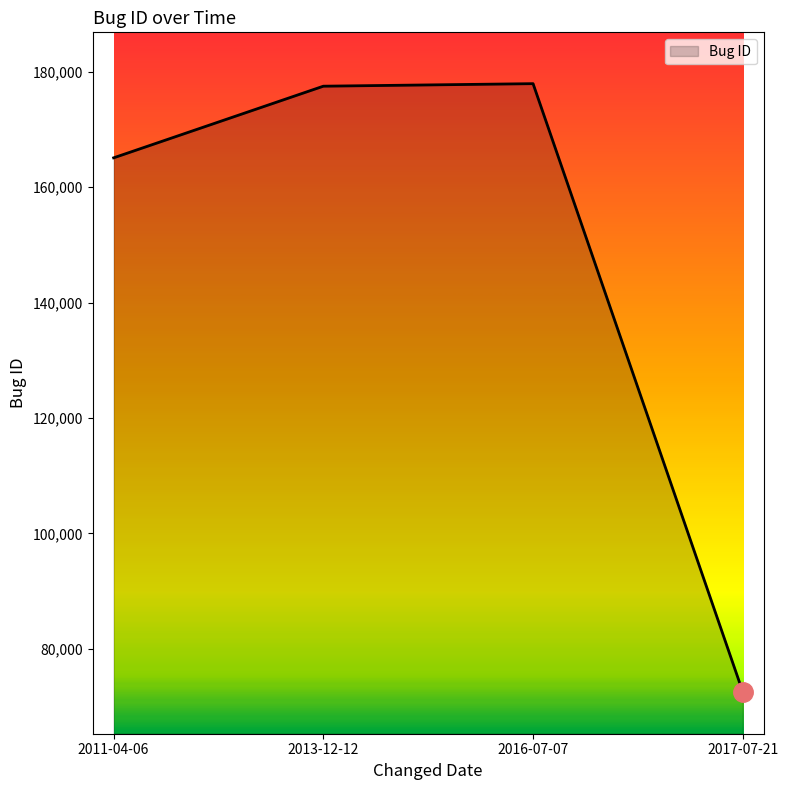

How many interior local peaks (higher than both neighbors) does the data have?

1